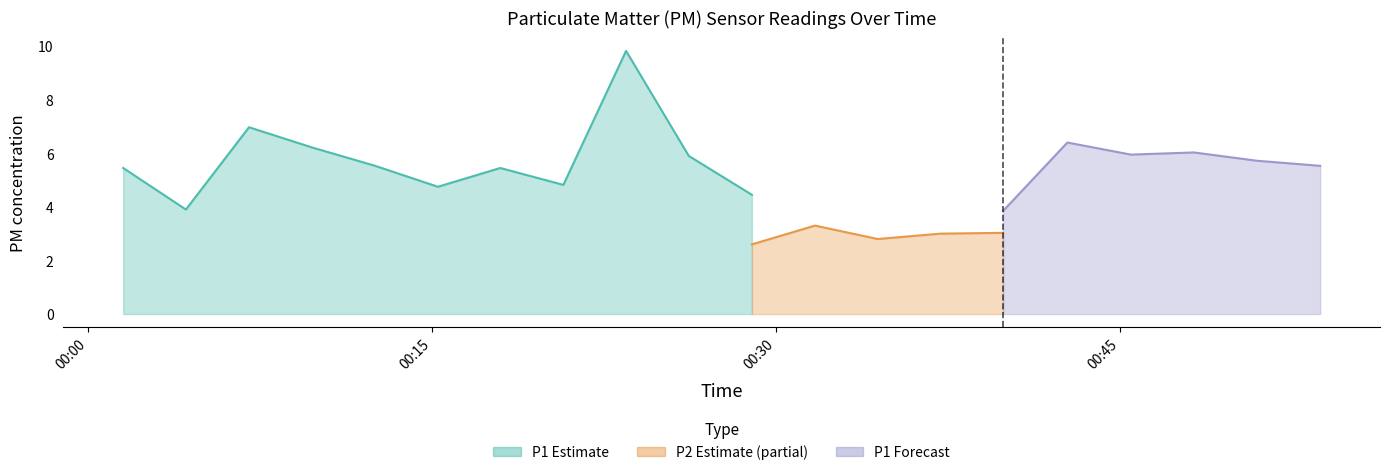

What is the label of the 17th point from the left?

2022-07-29T00:45:28